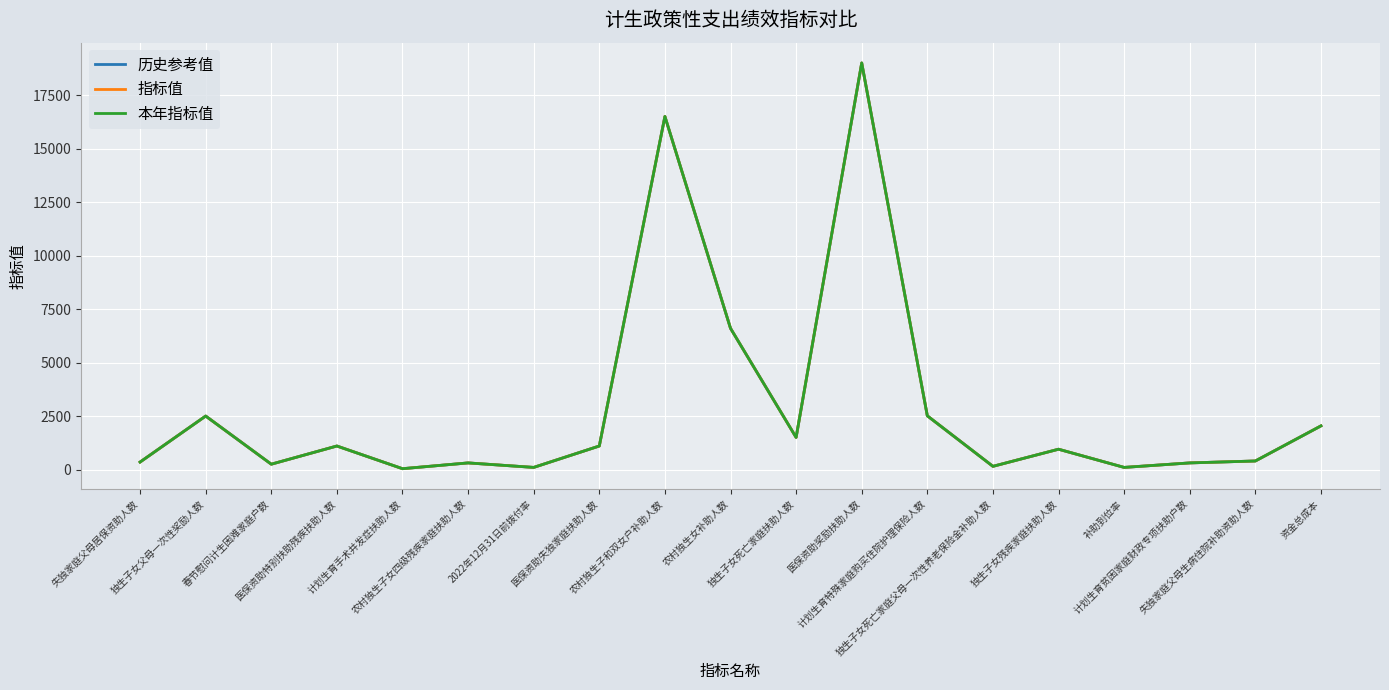

True or false: 本年指标值 has a value of 16500 at 农村独生子和双女户补助人数.

True